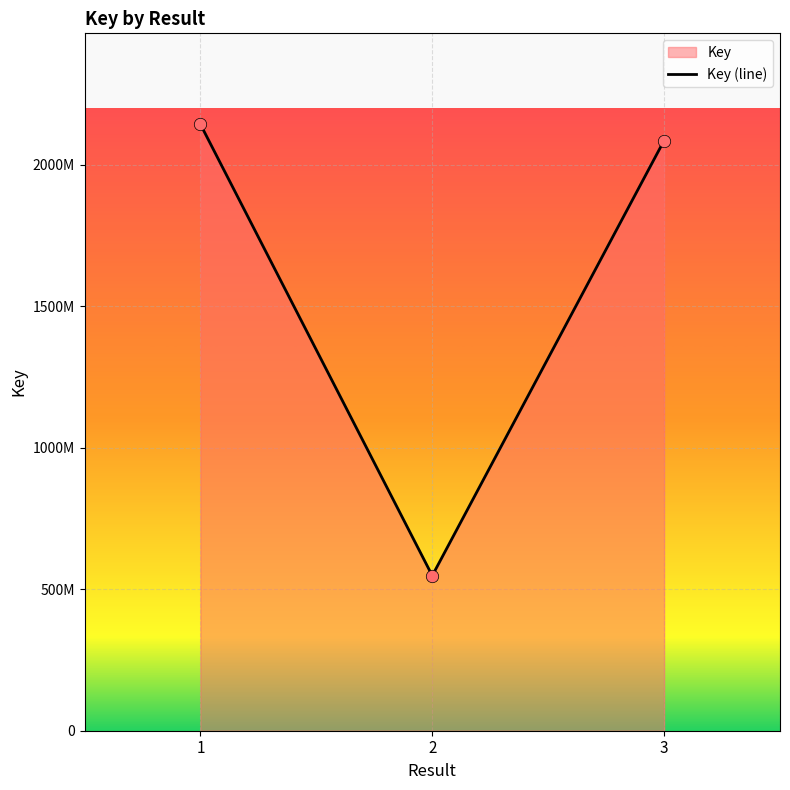

What is the ratio of the value at 2 to the value at 3?

0.3